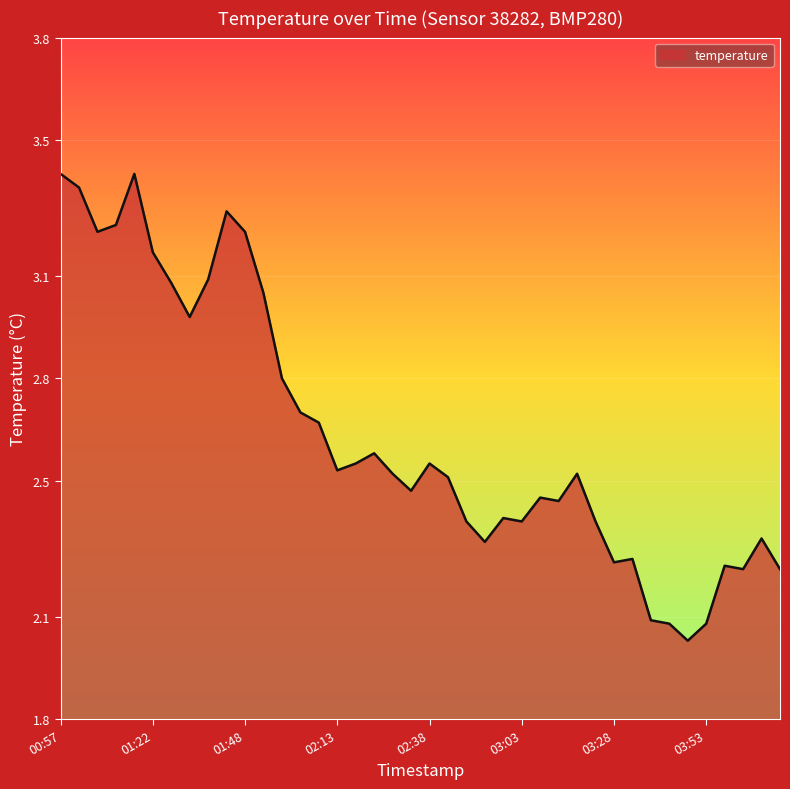

What is the difference between the maximum and minimum values?

1.4